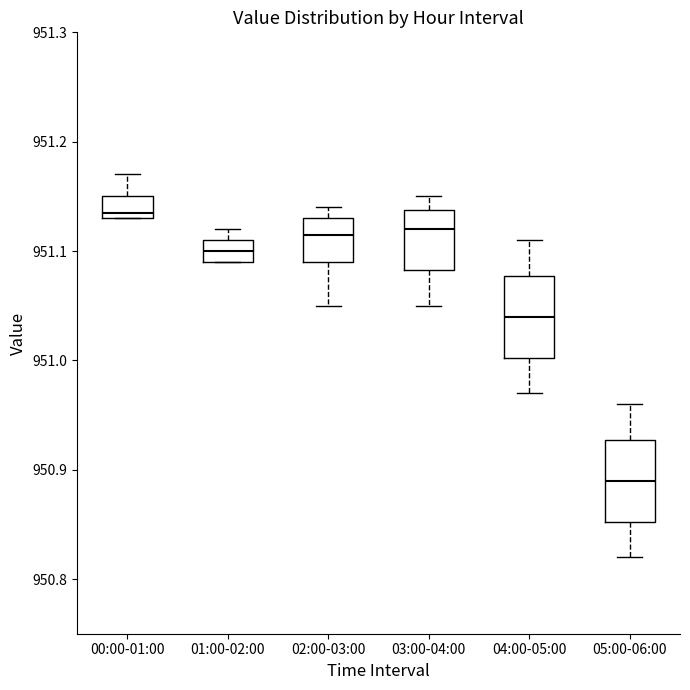

Reading left to right, transcribe this box plot: for each box, give where its median line is, the range the box spans, and where its two whiskers end, as read against the y-axis. The values are not printed on the chart, so give them approximately, as read against the axis.

00:00-01:00: median 951.14, box 951.13 to 951.15, whiskers 951.13 to 951.17
01:00-02:00: median 951.10, box 951.09 to 951.11, whiskers 951.09 to 951.12
02:00-03:00: median 951.12, box 951.09 to 951.13, whiskers 951.05 to 951.14
03:00-04:00: median 951.12, box 951.08 to 951.14, whiskers 951.05 to 951.15
04:00-05:00: median 951.04, box 951.00 to 951.08, whiskers 950.97 to 951.11
05:00-06:00: median 950.89, box 950.85 to 950.93, whiskers 950.82 to 950.96